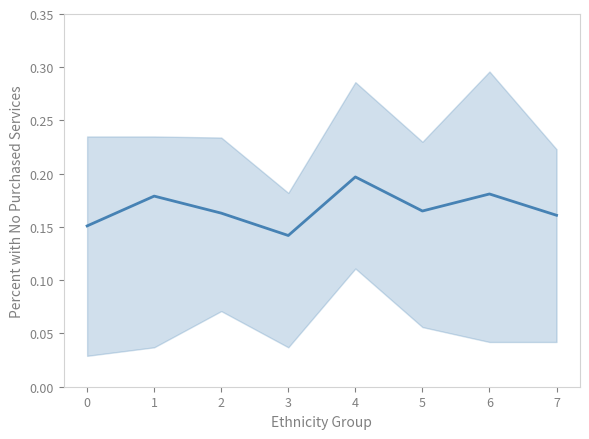

What is the sum of the values at 2 and 1?

0.3